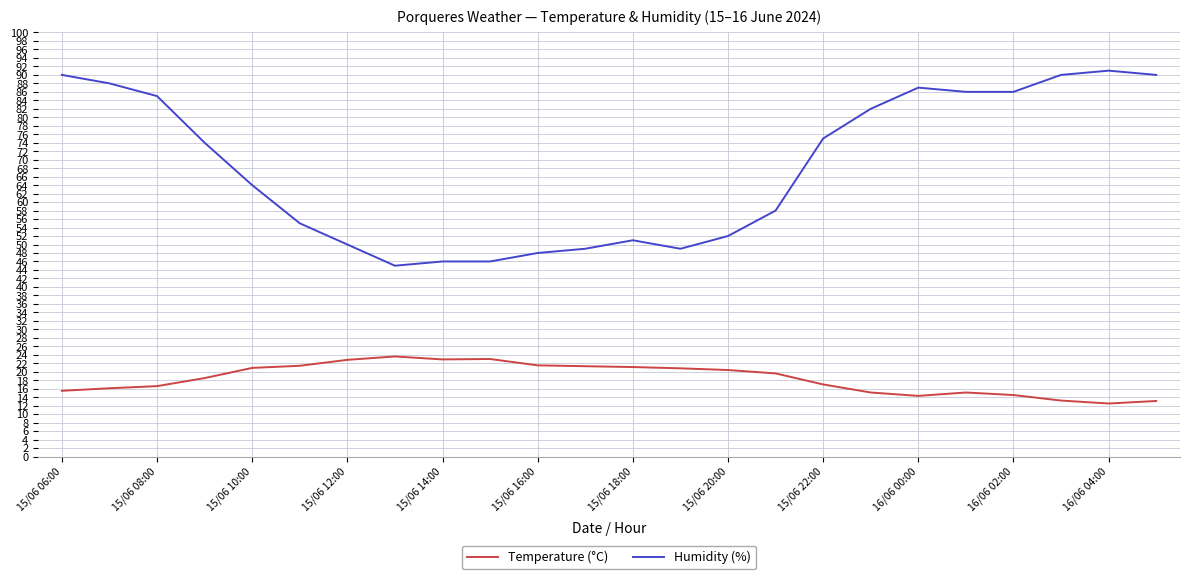

Which series has the largest total across all categories?

Humidity (%)